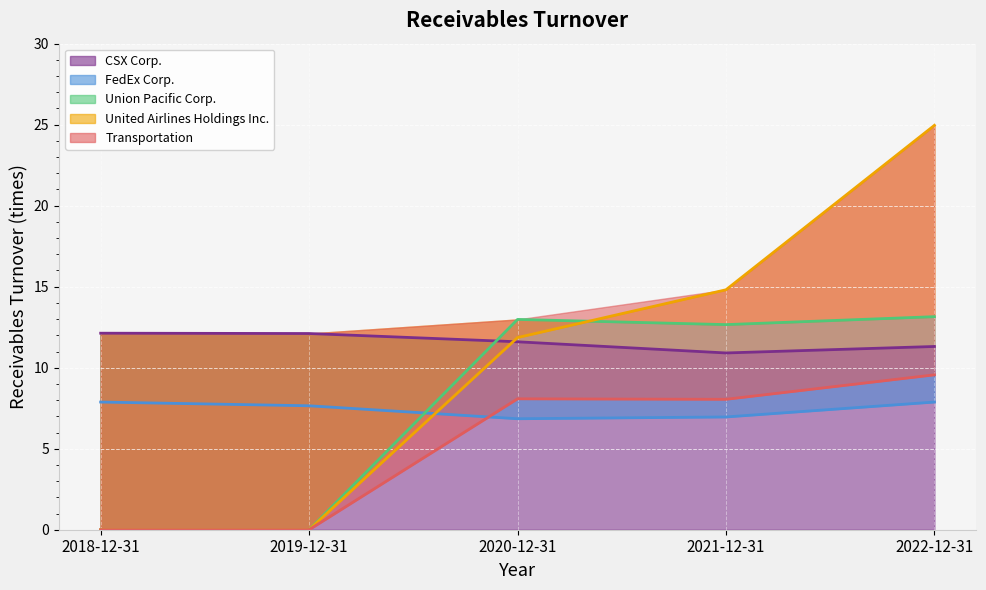

Reading left to right, what are all the values shown in this chart?

CSX Corp.: 2018-12-31=12.1	2019-12-31=12.1	2020-12-31=11.6	2021-12-31=10.9	2022-12-31=11.3
FedEx Corp.: 2018-12-31=7.9	2019-12-31=7.7	2020-12-31=6.8	2021-12-31=7.0	2022-12-31=7.9
Union Pacific Corp.: 2018-12-31=0.0	2019-12-31=0.0	2020-12-31=13.0	2021-12-31=12.7	2022-12-31=13.2
United Airlines Holdings Inc.: 2018-12-31=0.0	2019-12-31=0.0	2020-12-31=11.9	2021-12-31=14.8	2022-12-31=25.0
Transportation: 2018-12-31=0.0	2019-12-31=0.0	2020-12-31=8.1	2021-12-31=8.1	2022-12-31=9.6